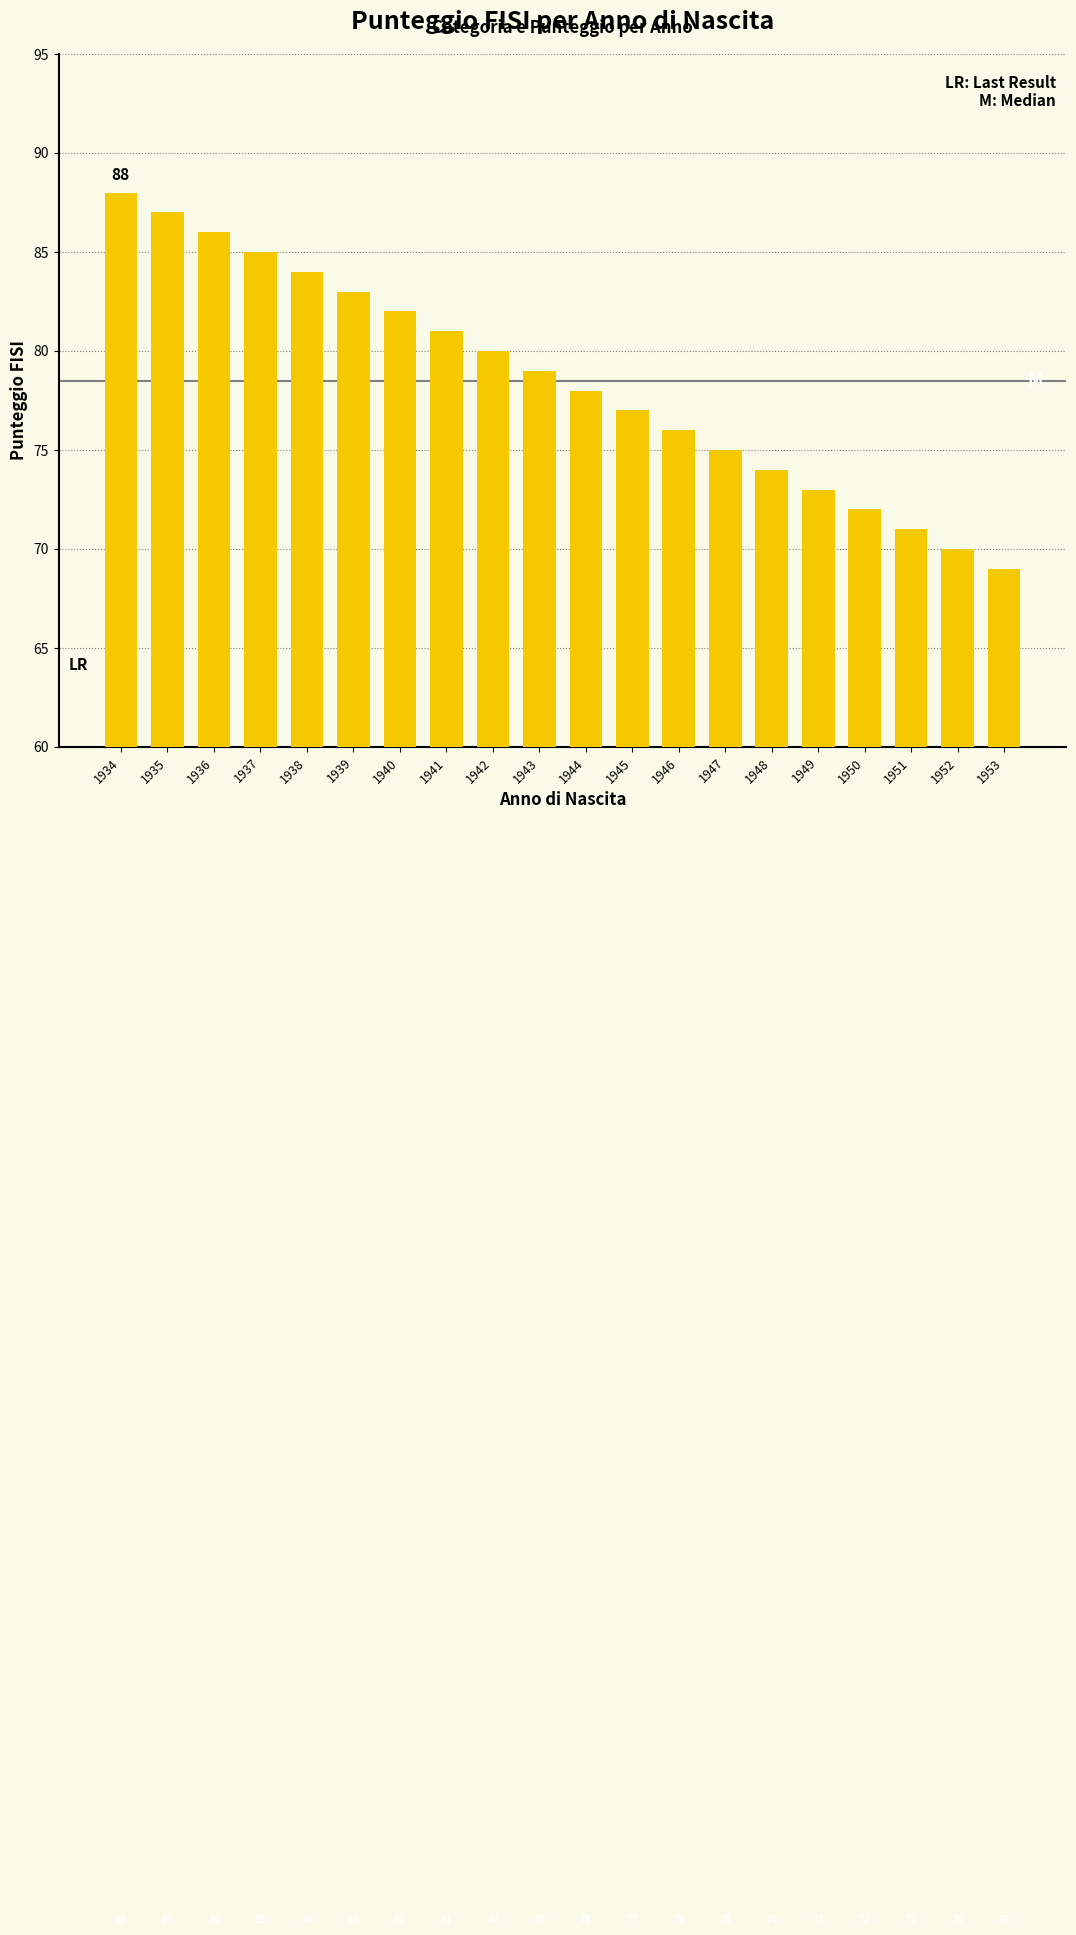

List the labels in order of value, largest first.

1934, 1935, 1936, 1937, 1938, 1939, 1940, 1941, 1942, 1943, 1944, 1945, 1946, 1947, 1948, 1949, 1950, 1951, 1952, 1953